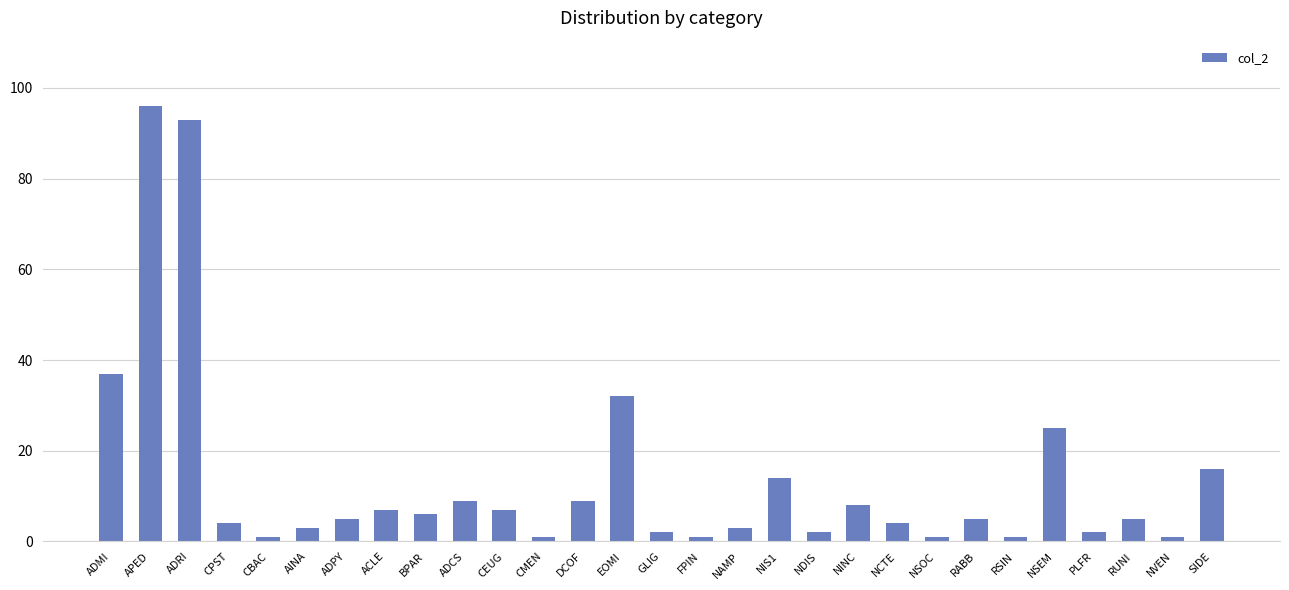

What is the greatest value displayed?

96